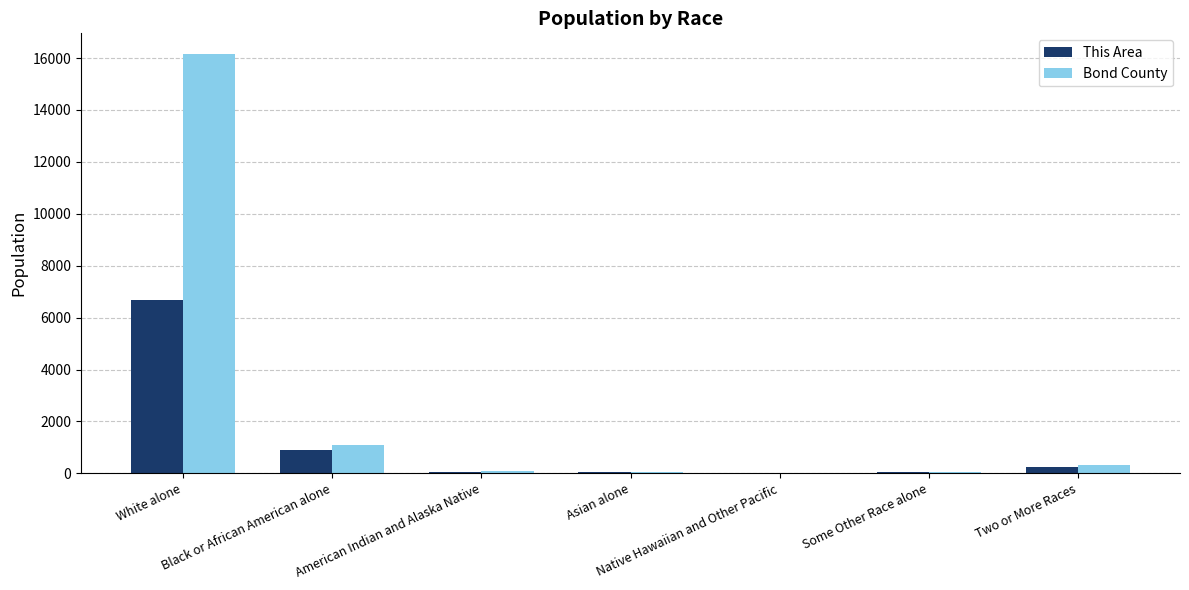

Which series has the largest total across all categories?

Bond County